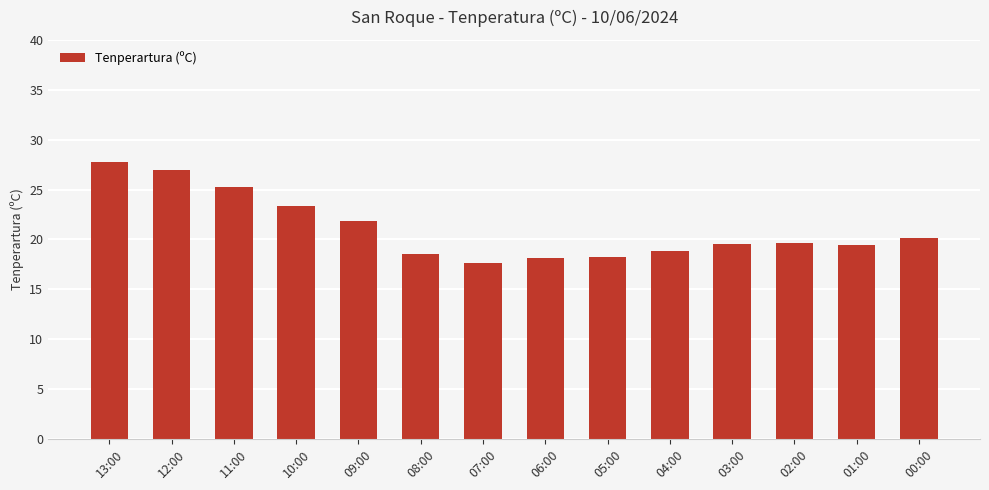

The value at 02:00 is 10.9. True or false?

False